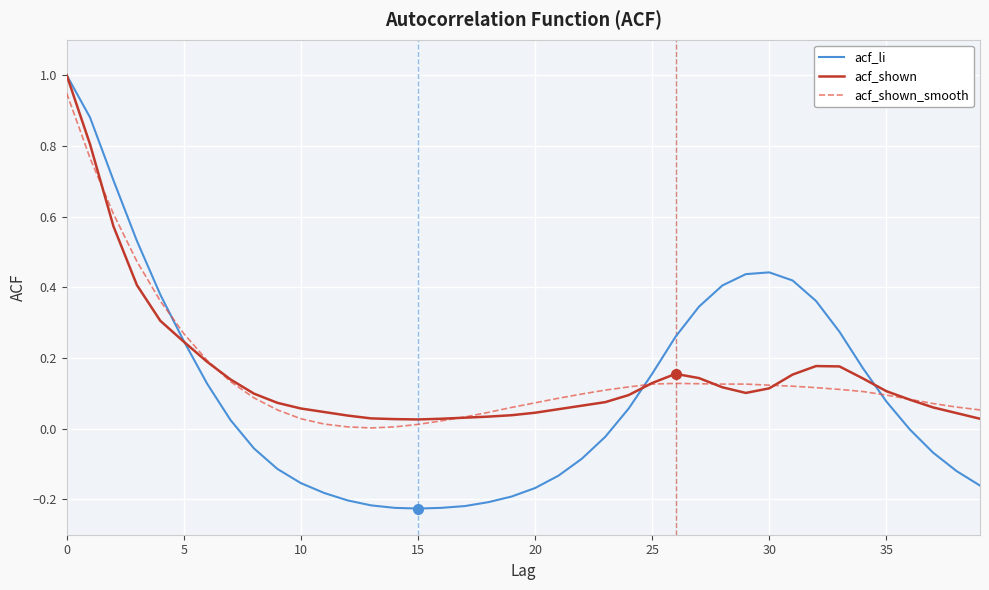

What is the greatest value displayed?

1.0